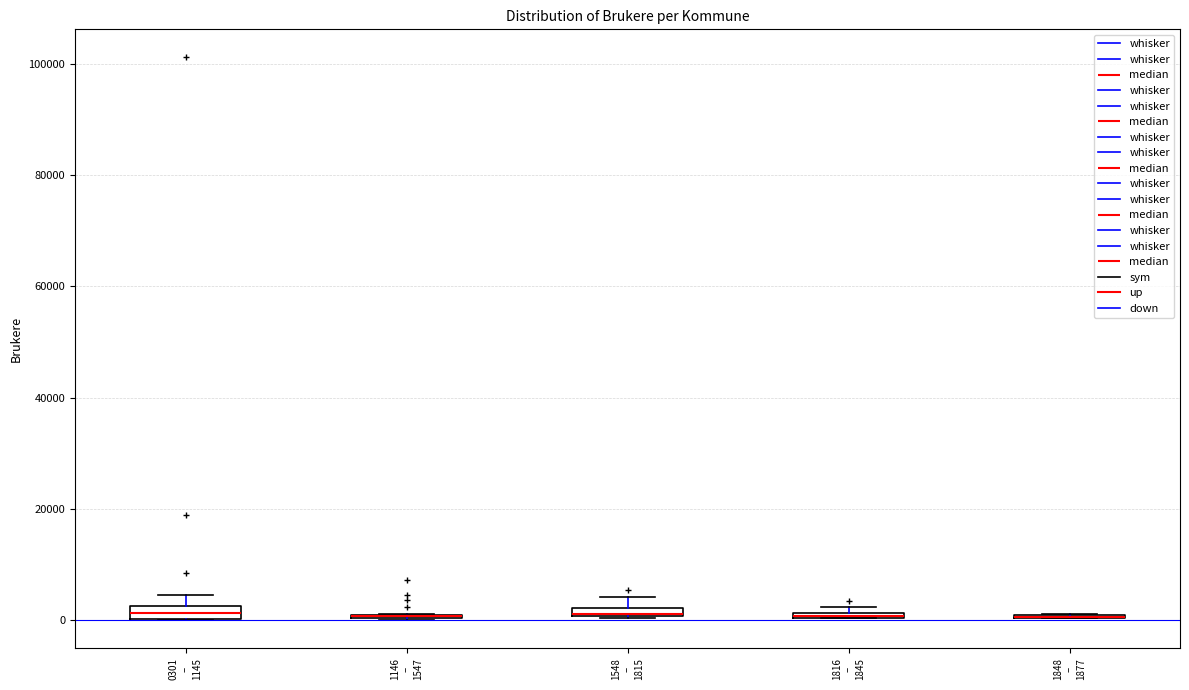

Where is the upper edge of the box for 1548 – 1815 on the y-axis? The values are not printed on the chart, so give them approximately, as read against the axis.

2000